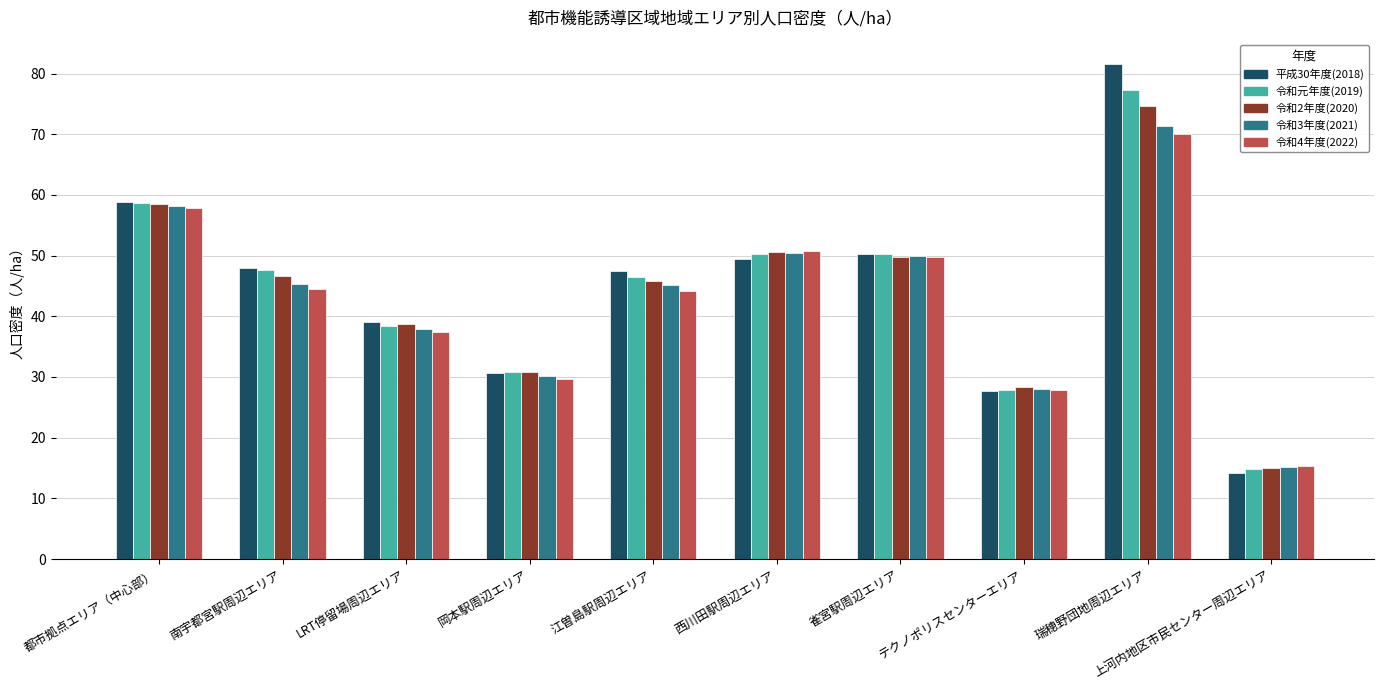

Is it true that 令和3年度(2021) equals 49.9 at 雀宮駅周辺エリア?

True